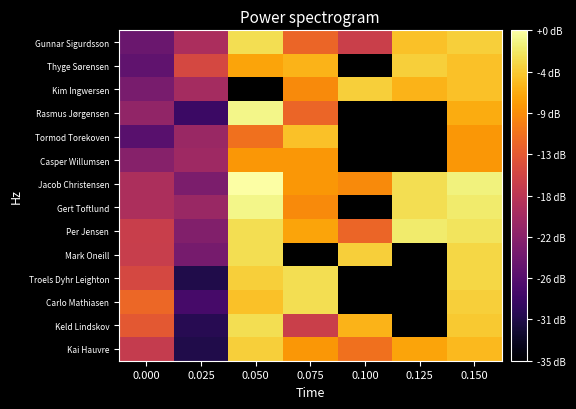

Which series has the largest total across all categories?

Jacob Christensen